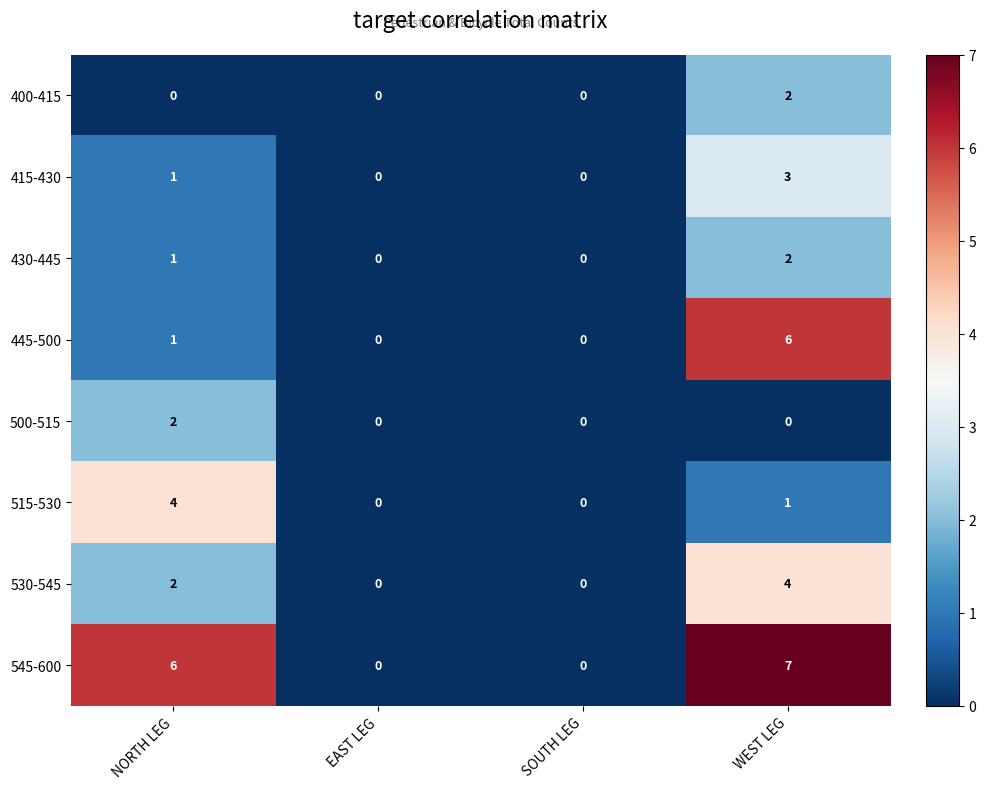

Between SOUTH LEG and WEST LEG, which series saw the biggest shift?

545-600